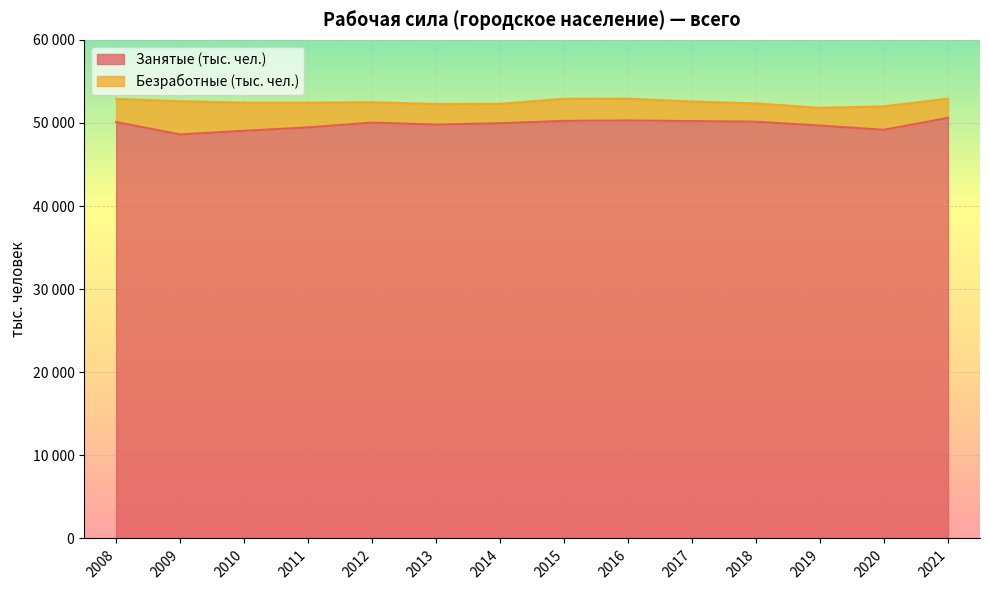

The chart shows a value of 50105 at 2008. True or false?

True